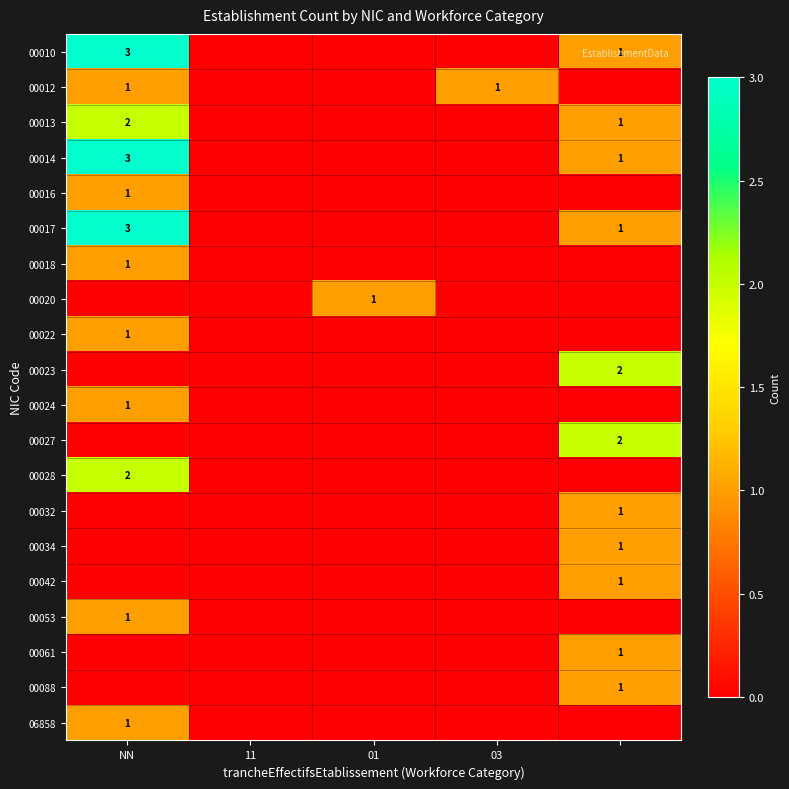

True or false: 00020 has a value of 0 at 01.

False